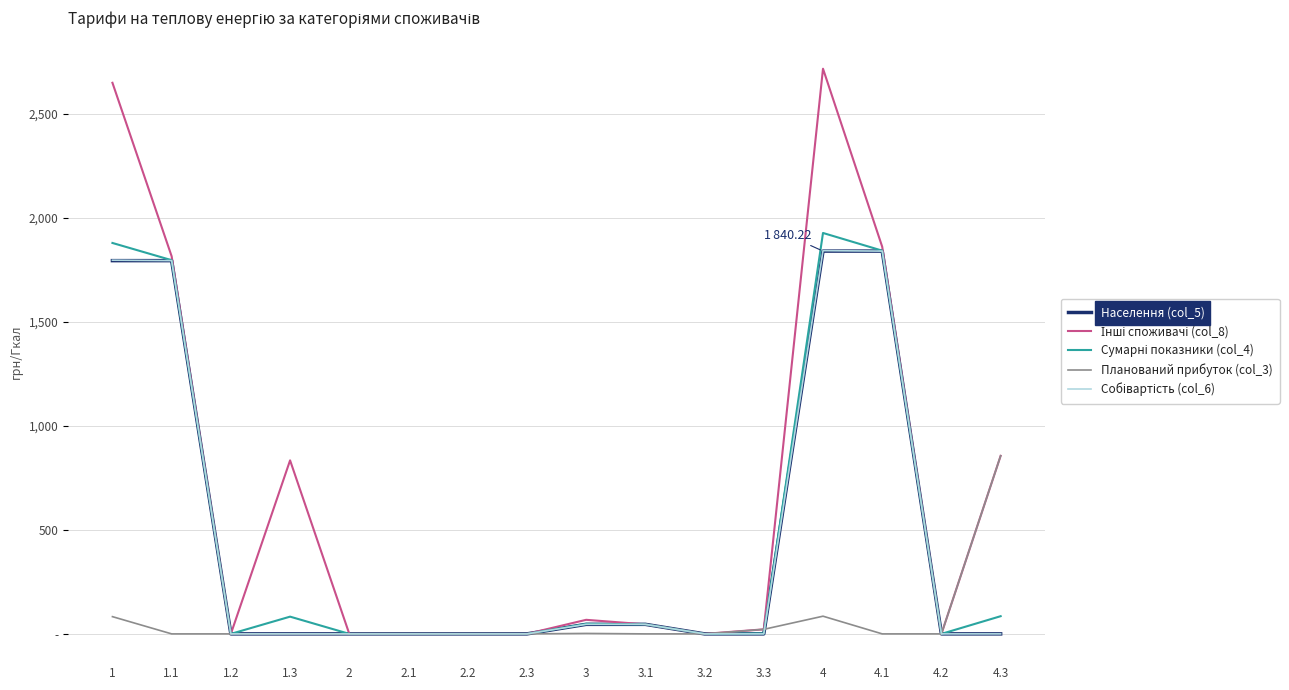

In Населення (col_5), how many points are lower than both neighbors (excluding endpoints)?

3